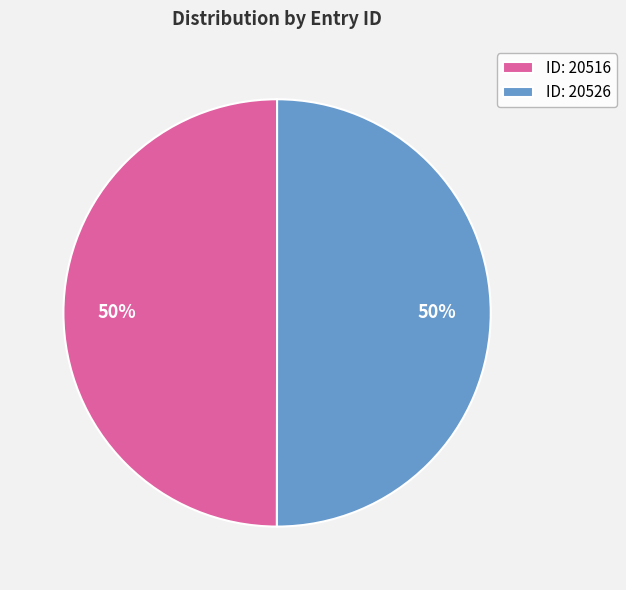

Combined, do ID: 20516 and ID: 20526 account for over 50%?

Yes